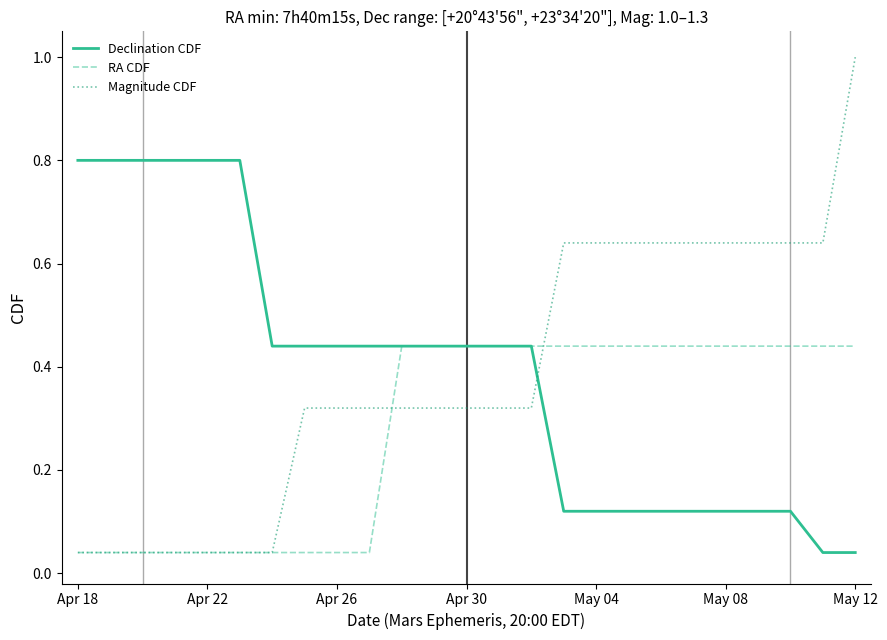

True or false: Magnitude CDF and Declination CDF cross at least once.

True